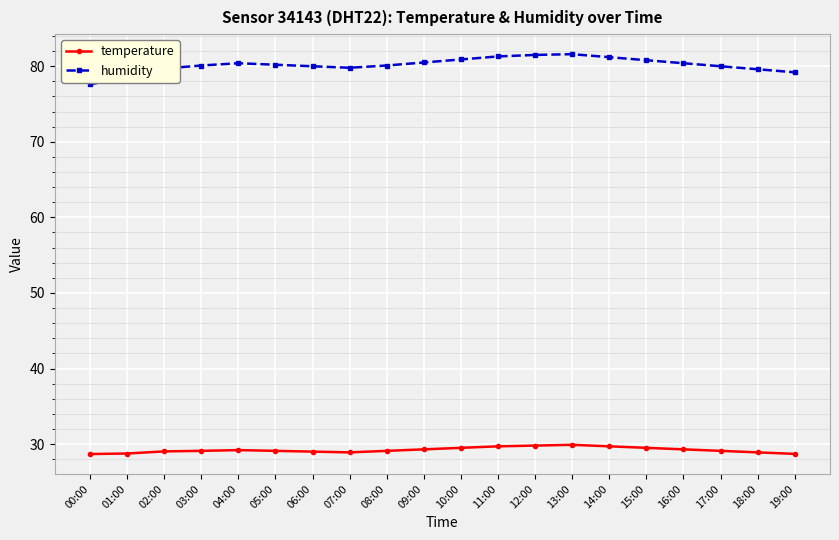

What is the label of the 12th point from the left?

11:00